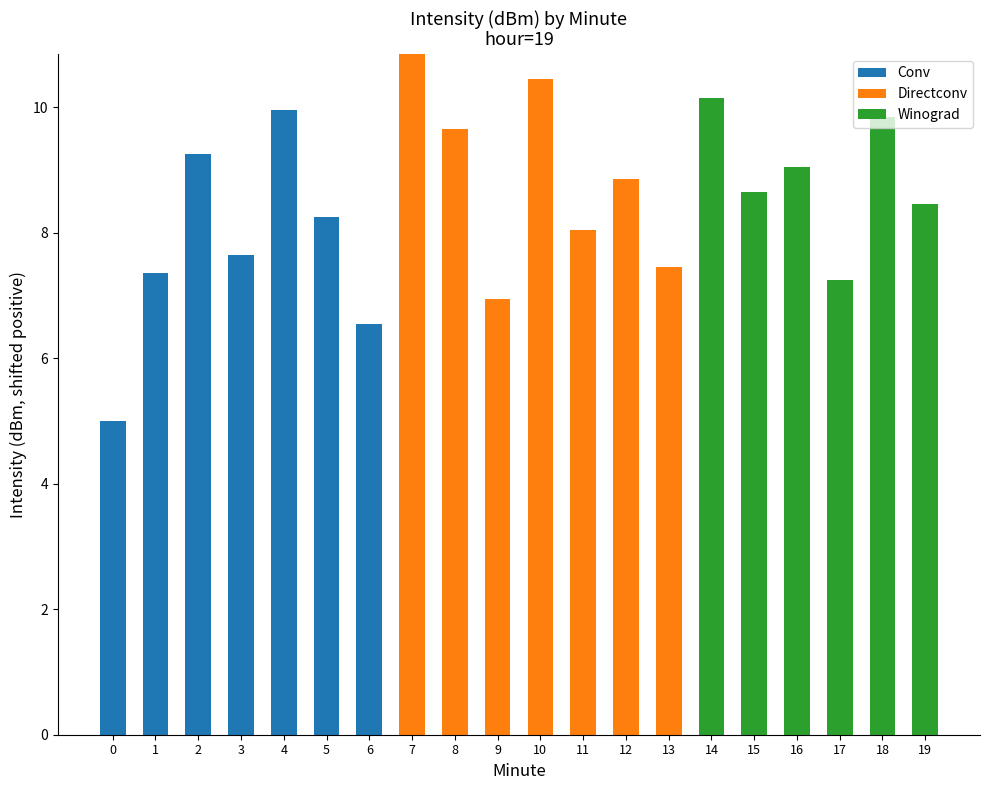

The Directconv series shows 10.5 at 9. True or false?

False